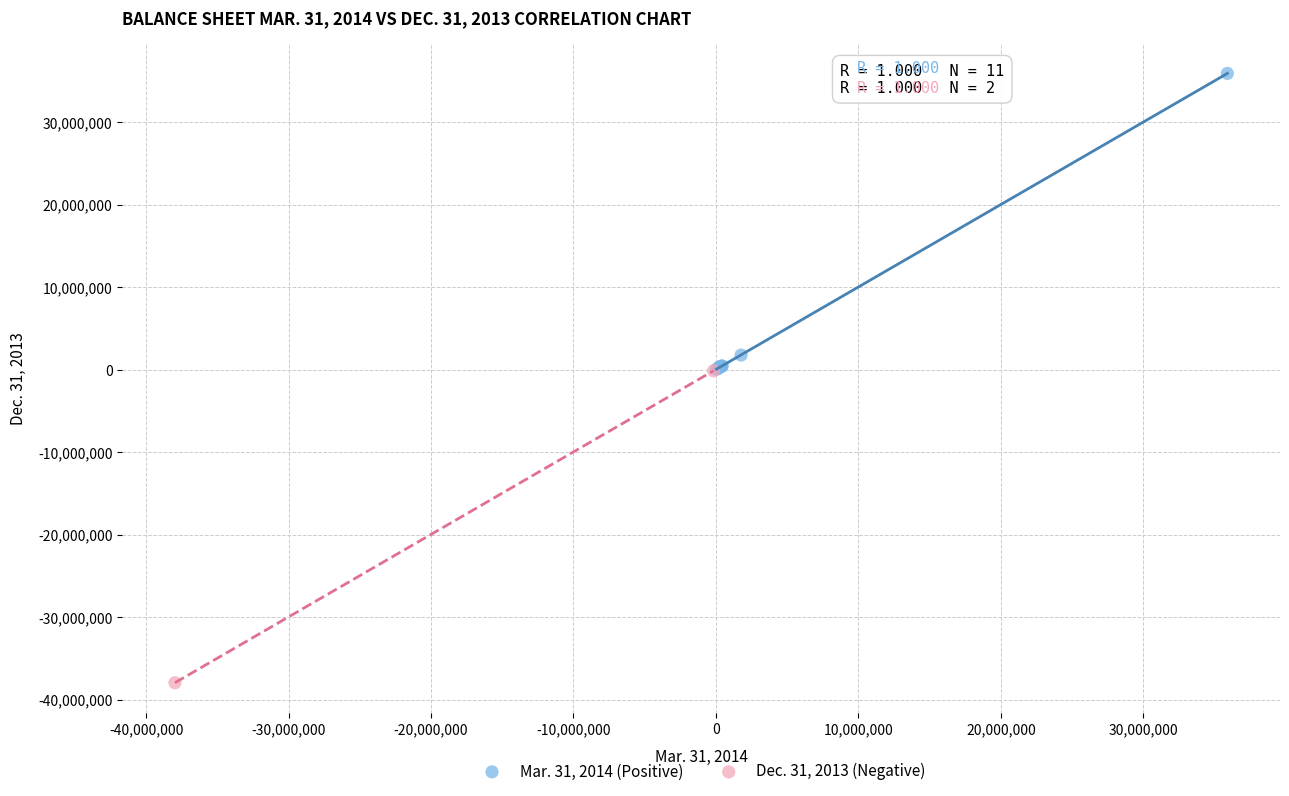

What are all the series names shown in the legend?

Mar. 31, 2014 (Positive), Dec. 31, 2013 (Negative)